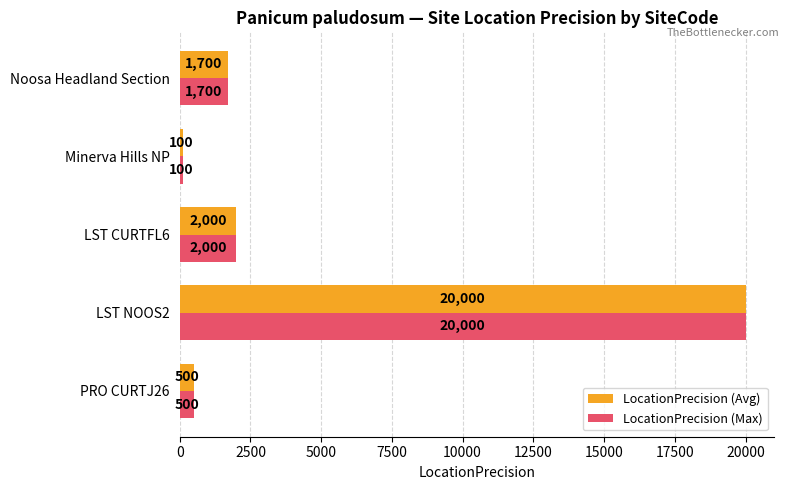

Is it true that LocationPrecision (Avg) equals 100 at Minerva Hills NP?

True